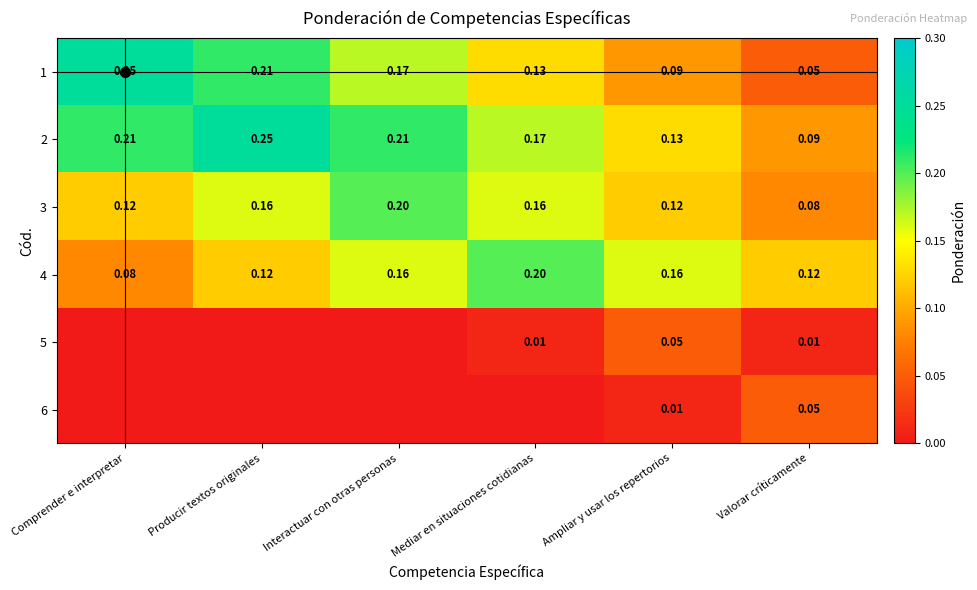

The value of 4 at Producir textos originales is 0.1. True or false?

True